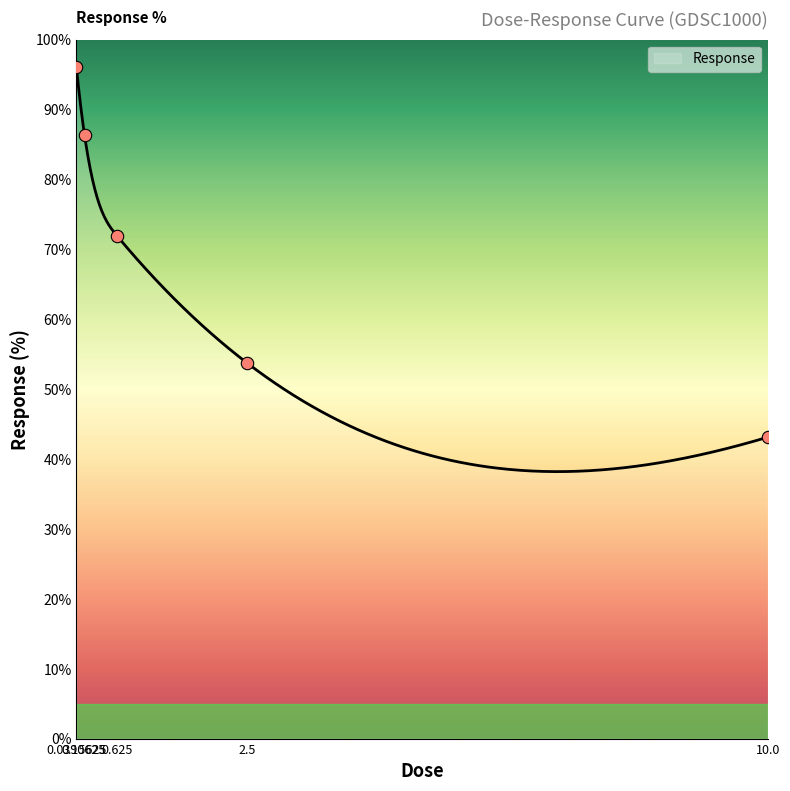

What is the change in value from 2.5 to 10.0?

-10.6